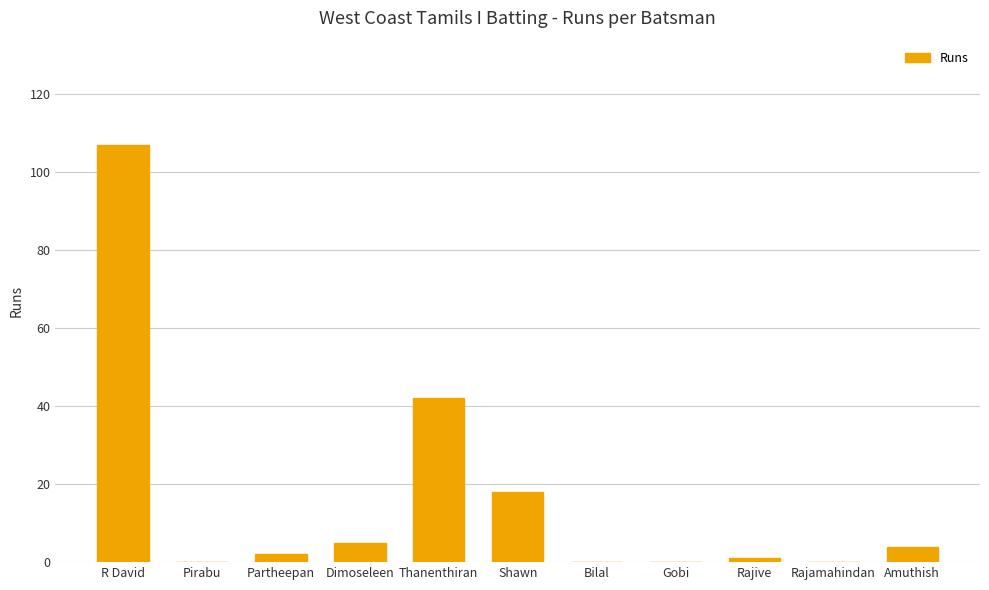

Between Shawn and Partheepan, which is larger?

Shawn